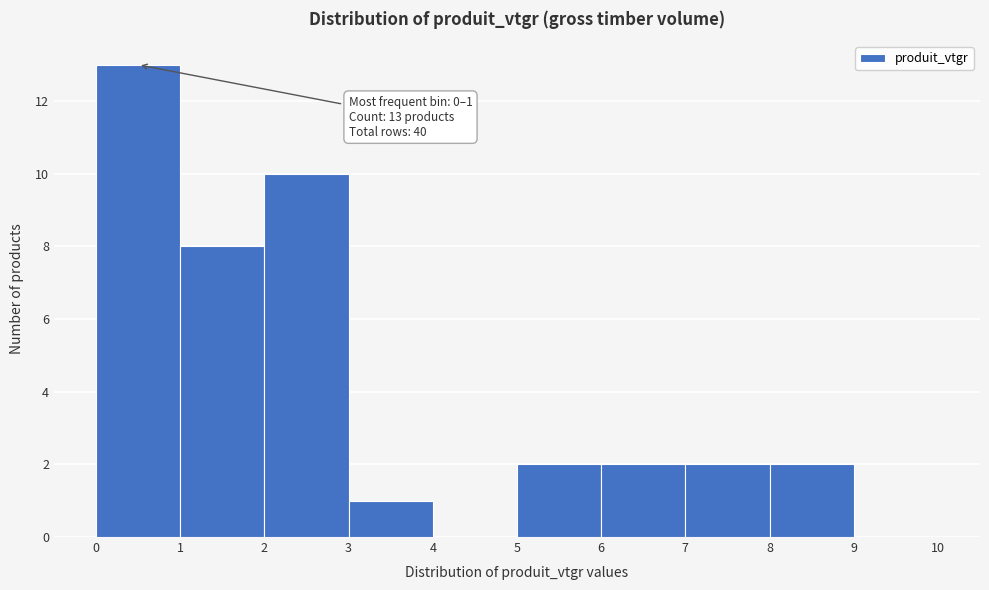

Which range on the x-axis has the tallest bar?

0 to 1